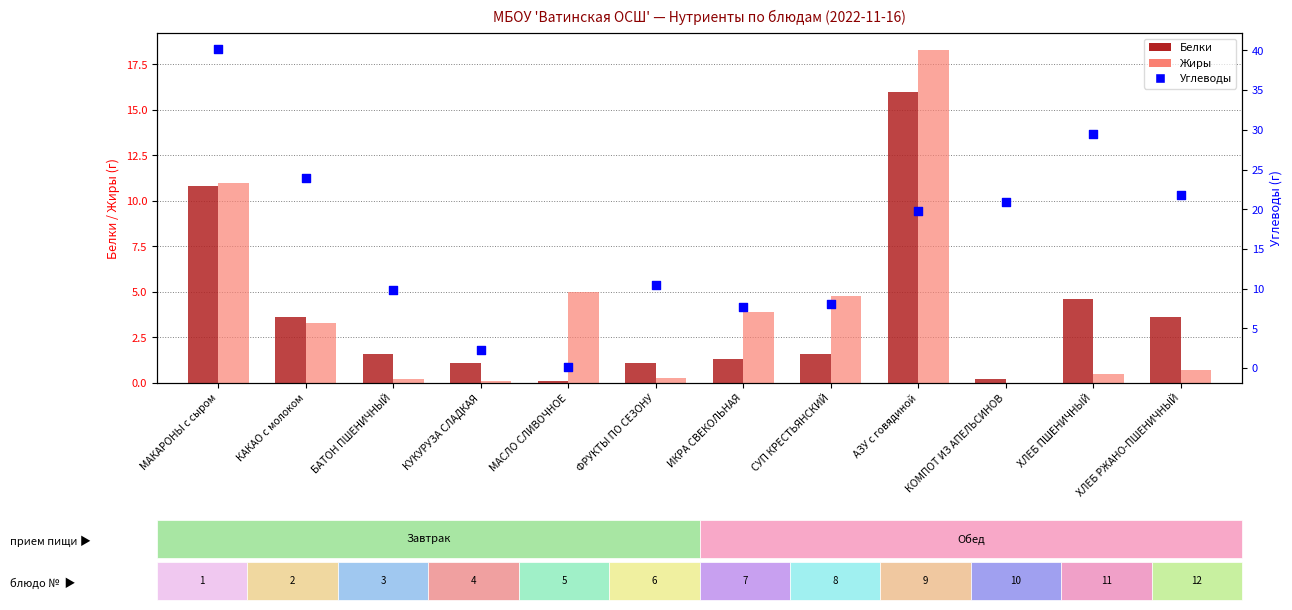

Which series reaches the maximum Y coordinate?

Углеводы